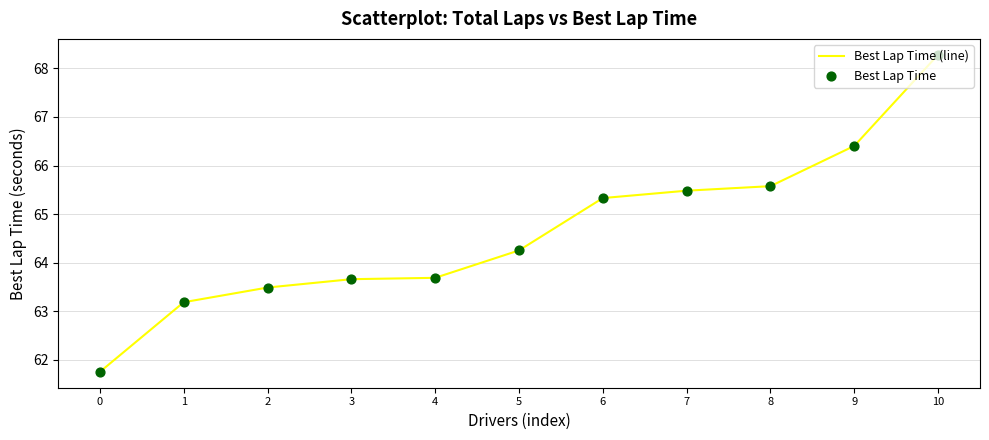

Where is the data nearest to the value 65?

6